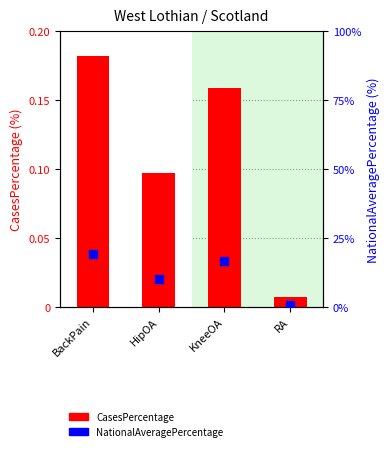

Which series has the widest spread of Y values?

NationalAveragePercentage